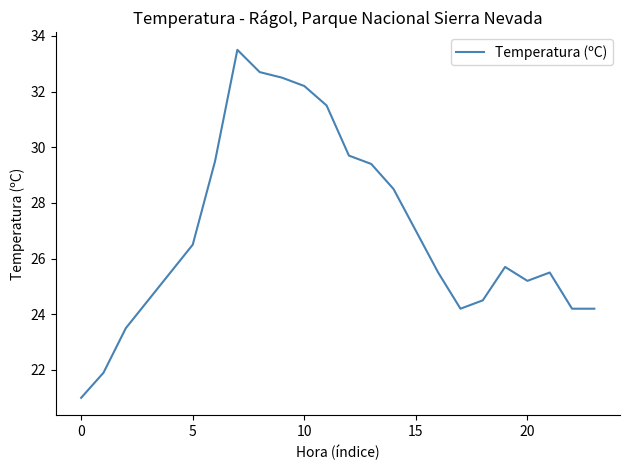

What is the minimum value shown in the chart?

21.0